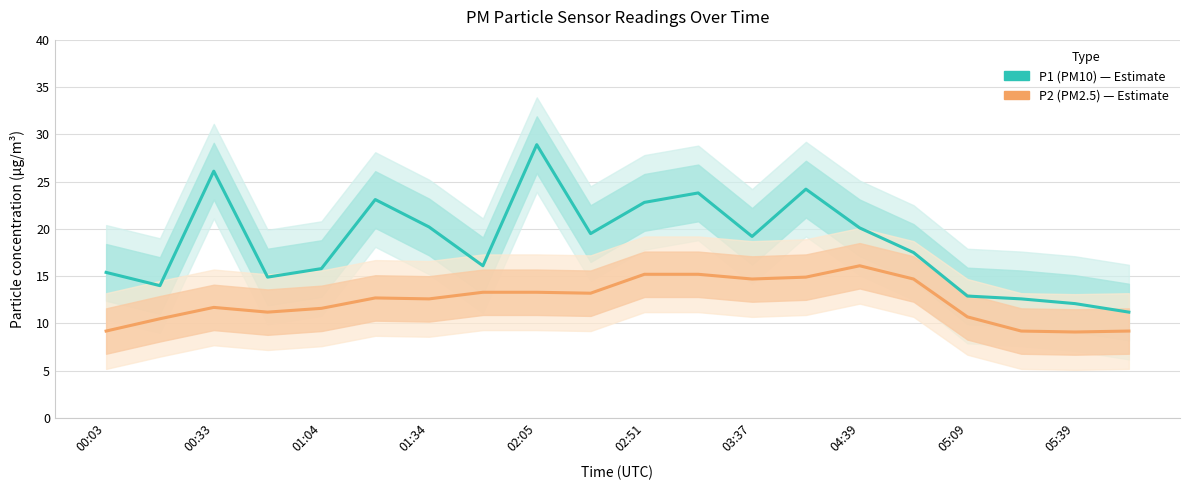

What is the total value across all series at 11?

39.0